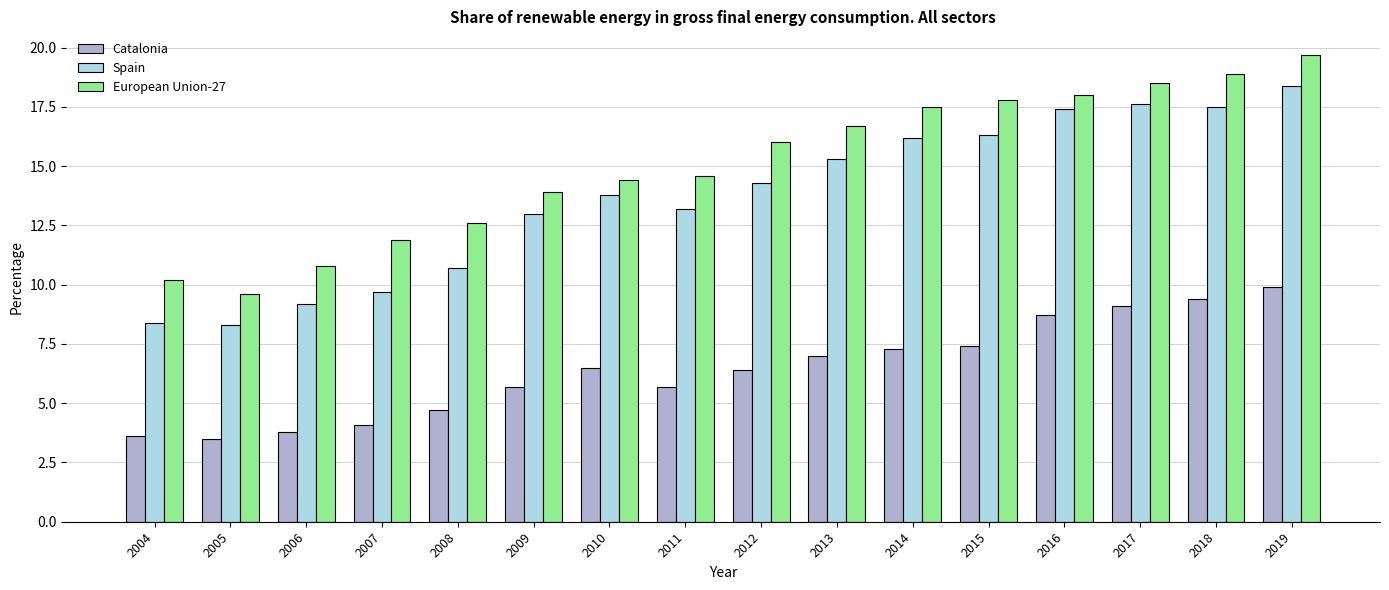

How many bars are there in each group?

3